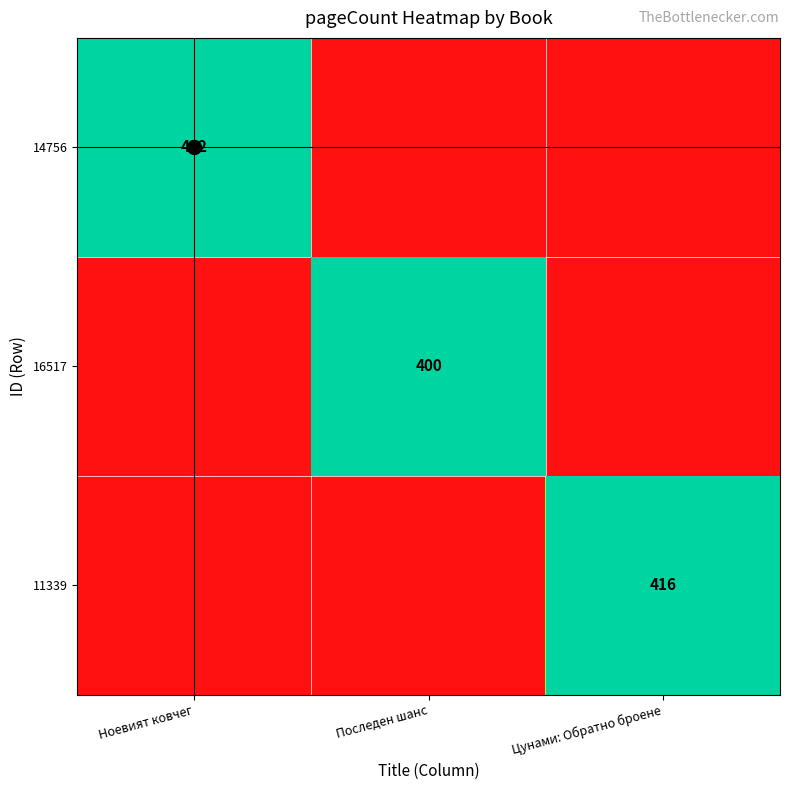

True or false: 11339 has a value of 416 at Цунами: Обратно броене.

True